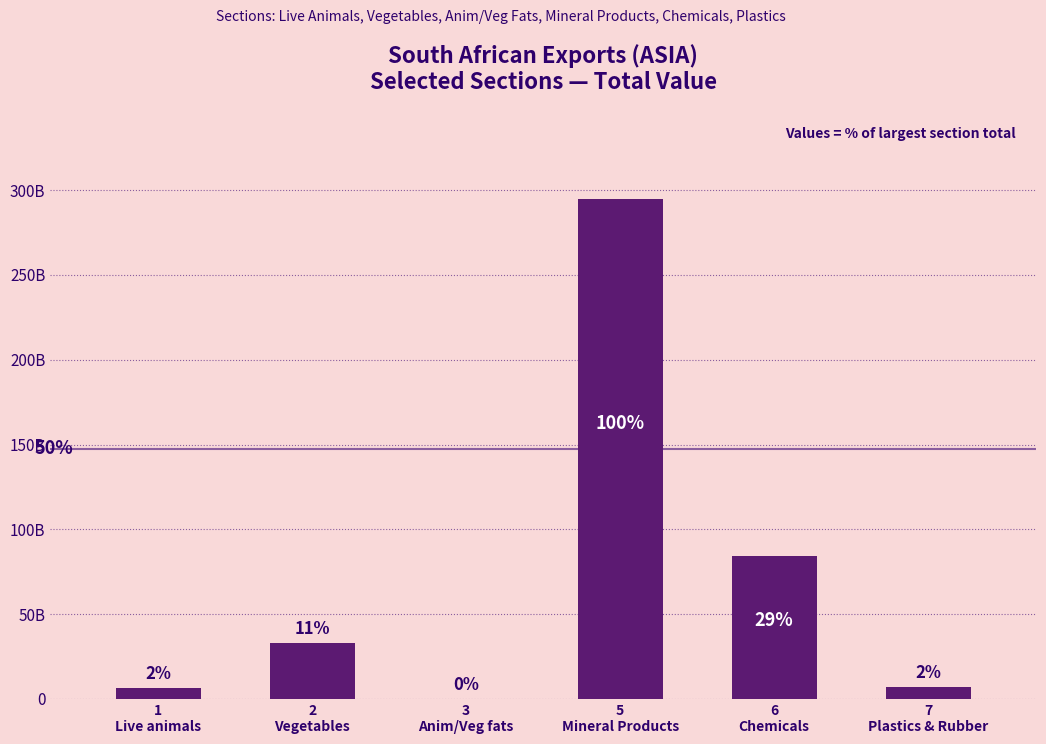

Rank the categories by value from highest to lowest.

5
Mineral Products, 6
Chemicals, 2
Vegetables, 7
Plastics & Rubber, 1
Live animals, 3
Anim/Veg fats